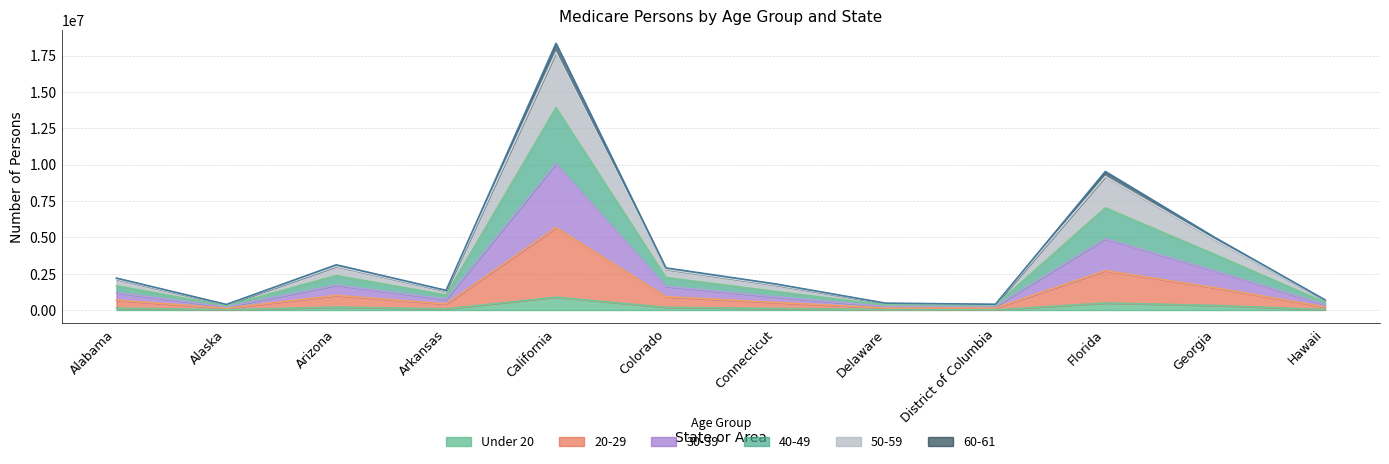

At which category is the sum across all series the highest?

California